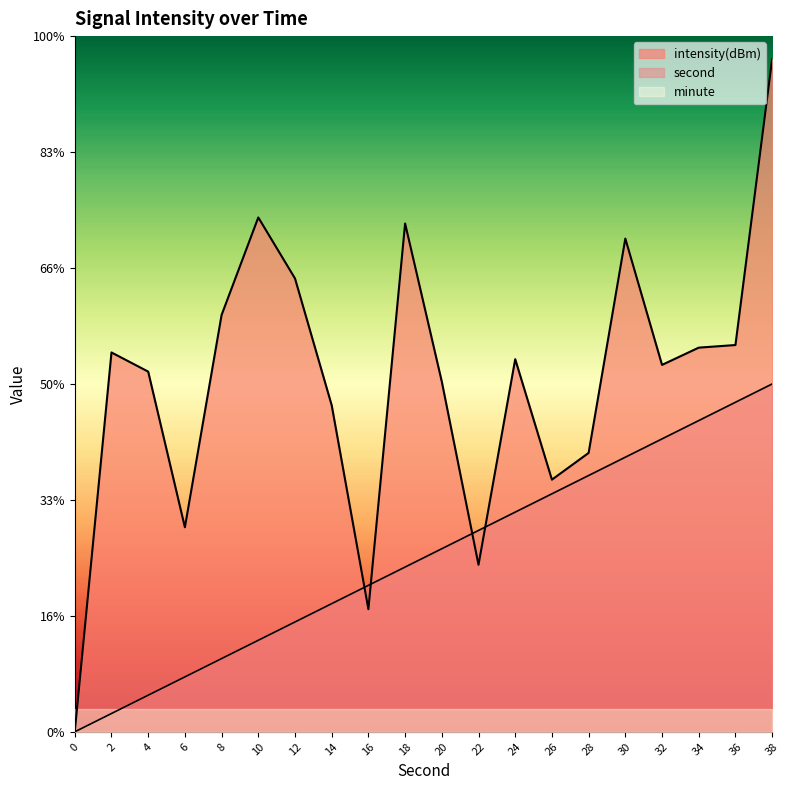

Does the chart display data point markers on the line(s)?

No